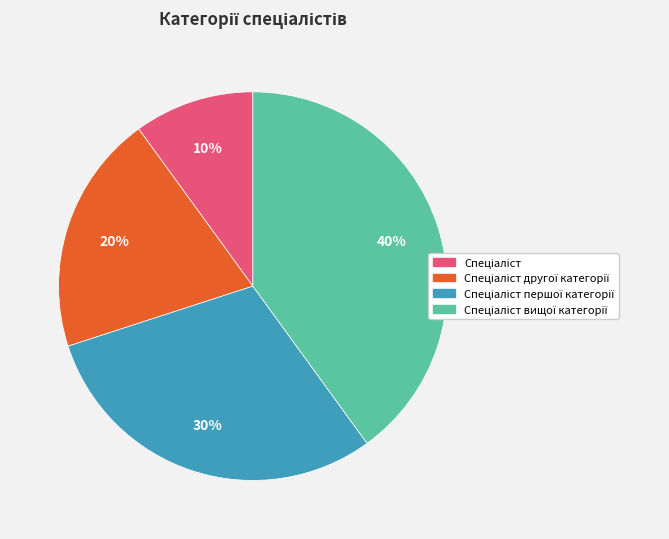

Does any single category account for the majority?

No